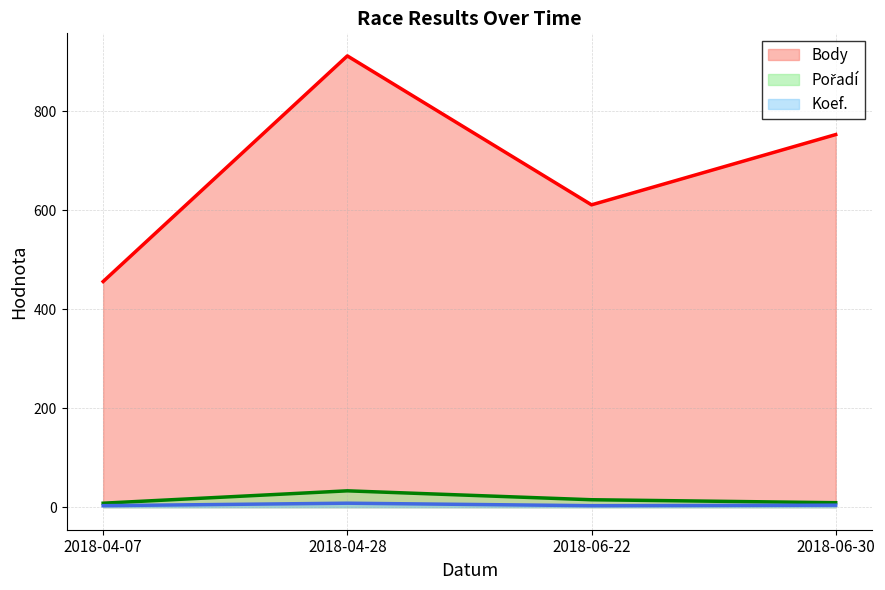

Rank the series at 2018-04-07 from highest to lowest value.

Body, Pořadí, Koef.